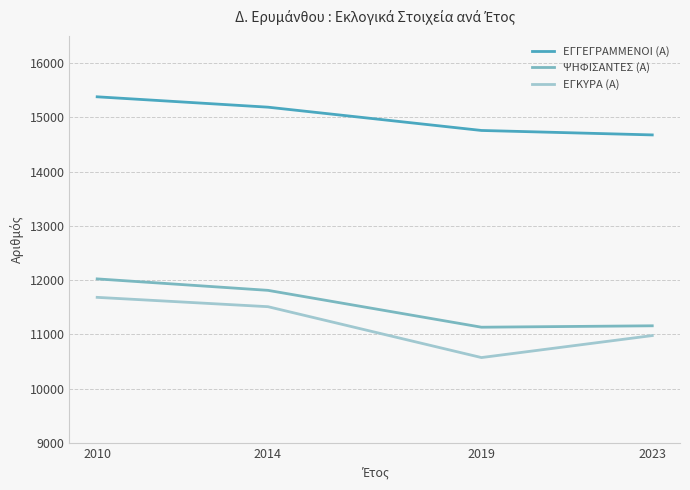

What is the total value across all series at 2019?

36467